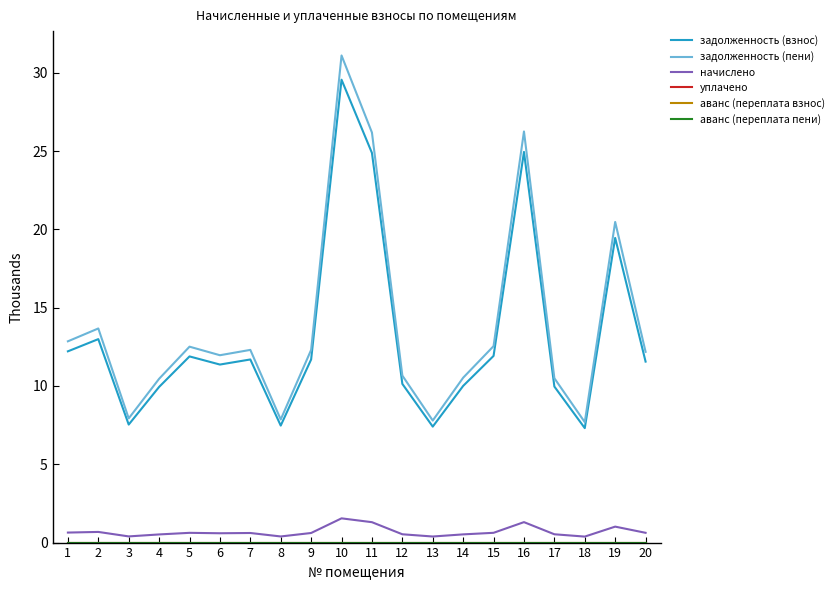

Which series has the largest total across all categories?

задолженность (пени)